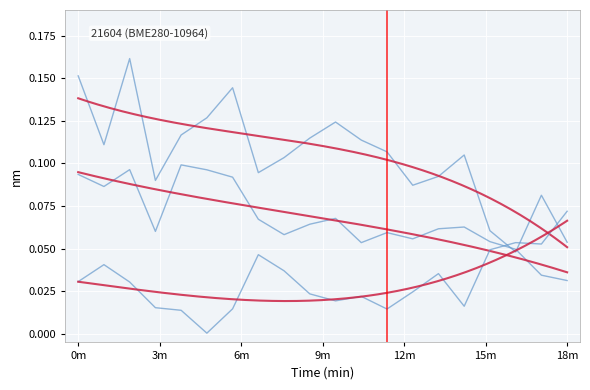

At which category is the sum across all series the highest?

02:00